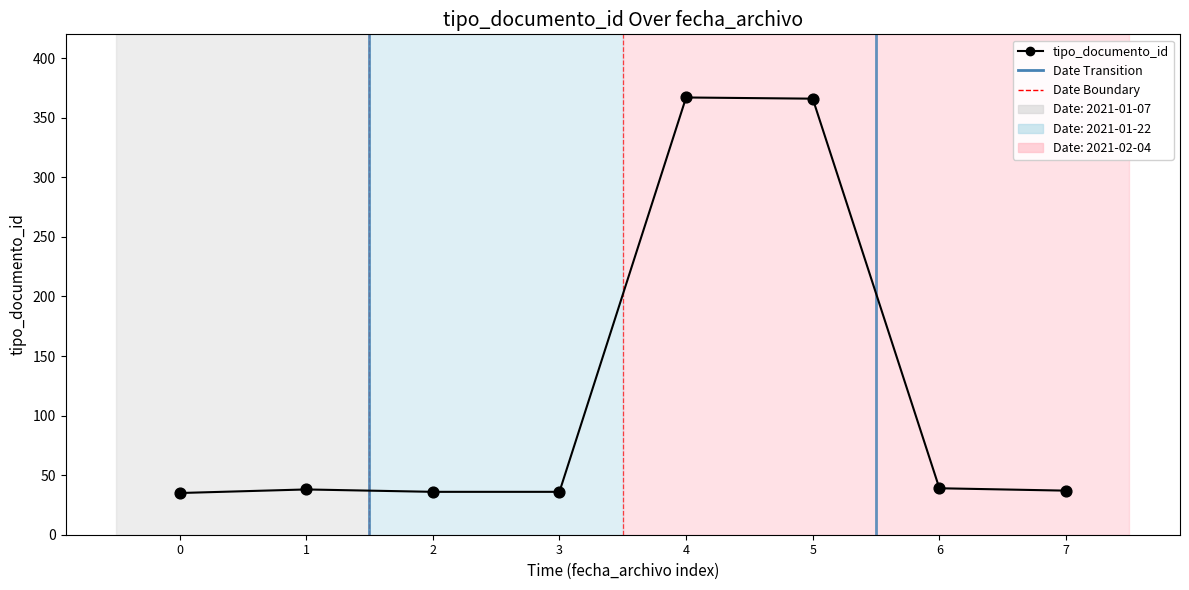

What is the change in value from 0 to 4?

+332